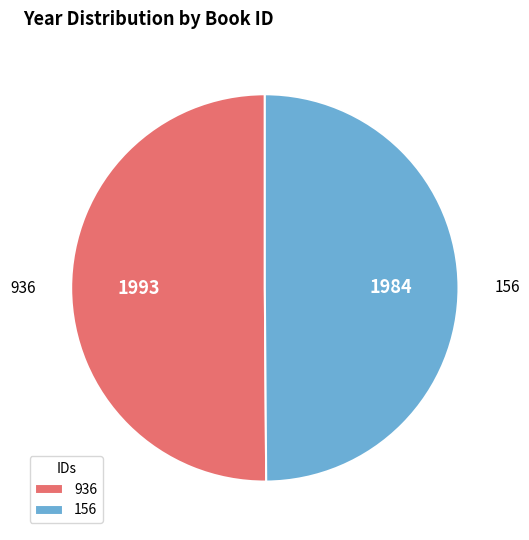

Is it true that 936 is 50% of the pie?

True